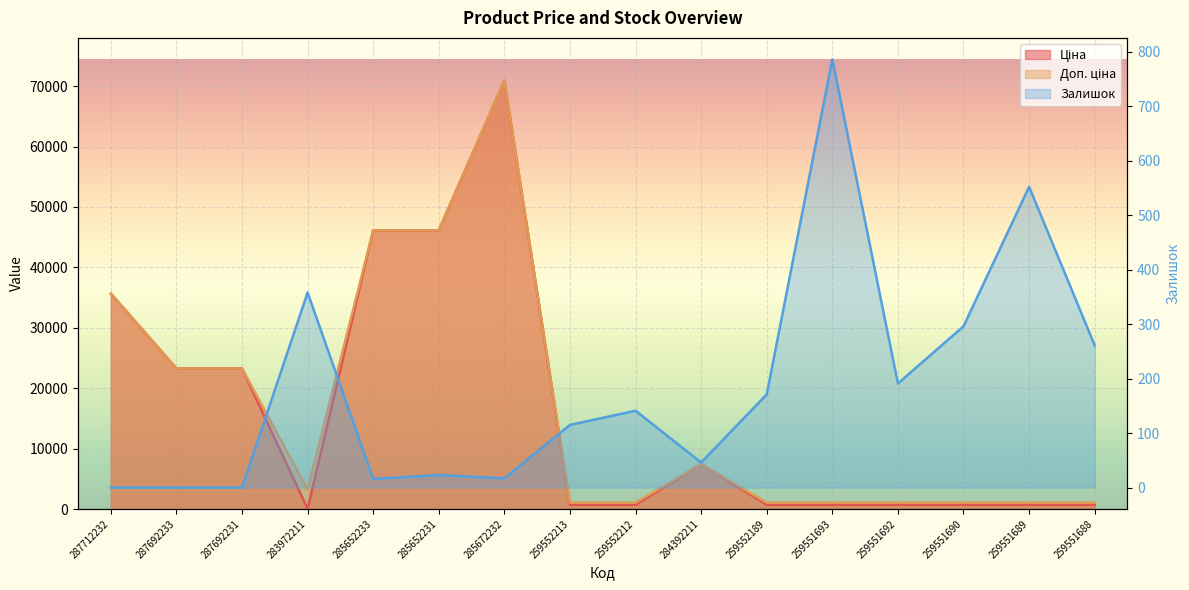

At which category does the chart reach its minimum across all series?

287712232